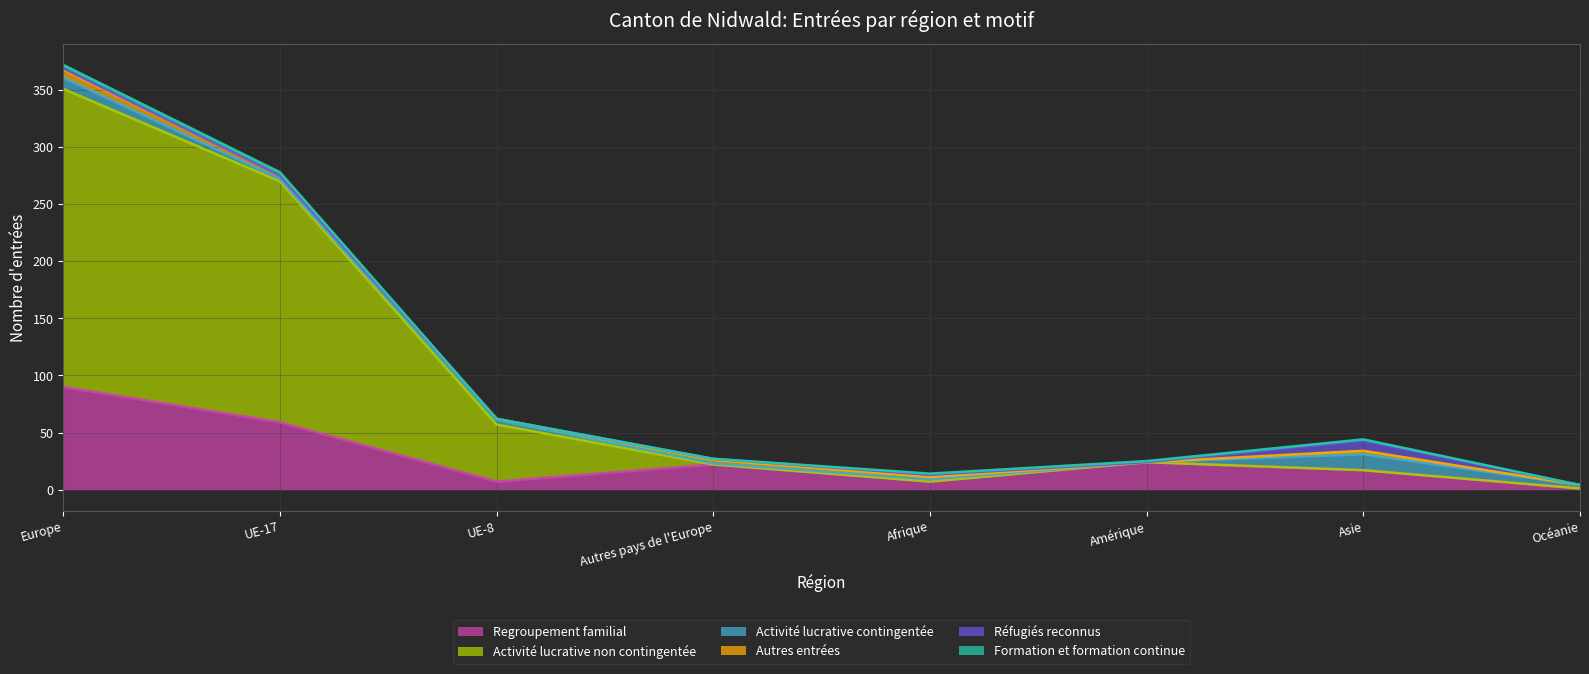

Which series has the largest total across all categories?

Activité lucrative non contingentée